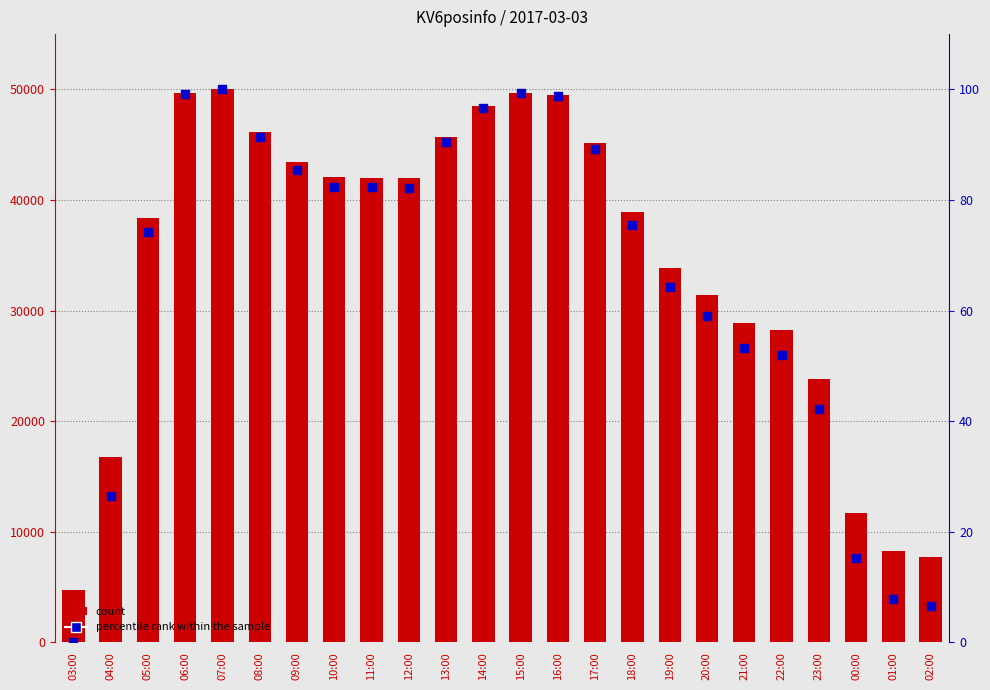

What are all the series names shown in the legend?

count, percentile rank within the sample